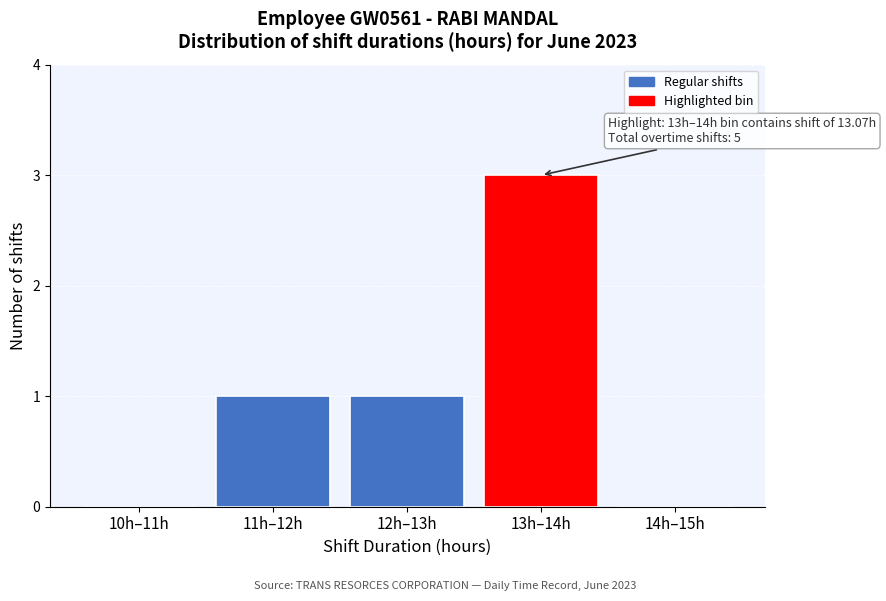

Reading left to right, list all the values displayed in this chart.

10h–11h=0	11h–12h=1	12h–13h=1	13h–14h=3	14h–15h=0